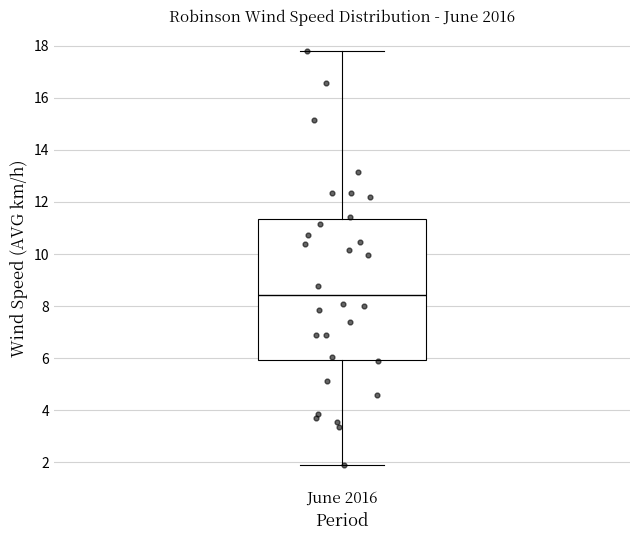

Read this box plot against the y-axis: the position of the median line, the range covered by the box, and the ends of both whiskers. The values are not printed on the chart, so give them approximately, as read against the axis.

median 8.4, box 6.0 to 11.4, whiskers 2.0 to 17.8